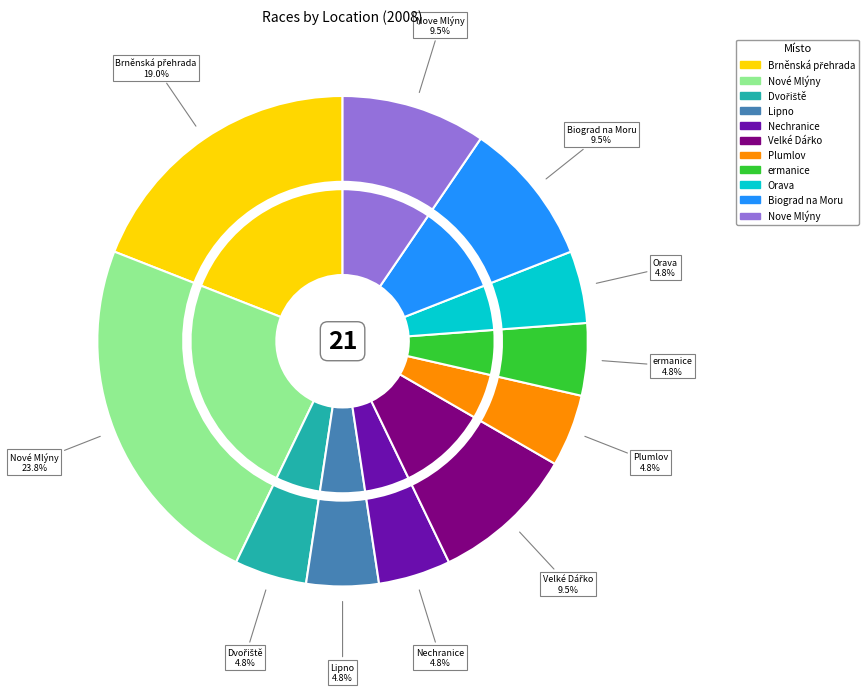

To the nearest percent, what is the combined percentage of ermanice and Velké Dářko?

14%